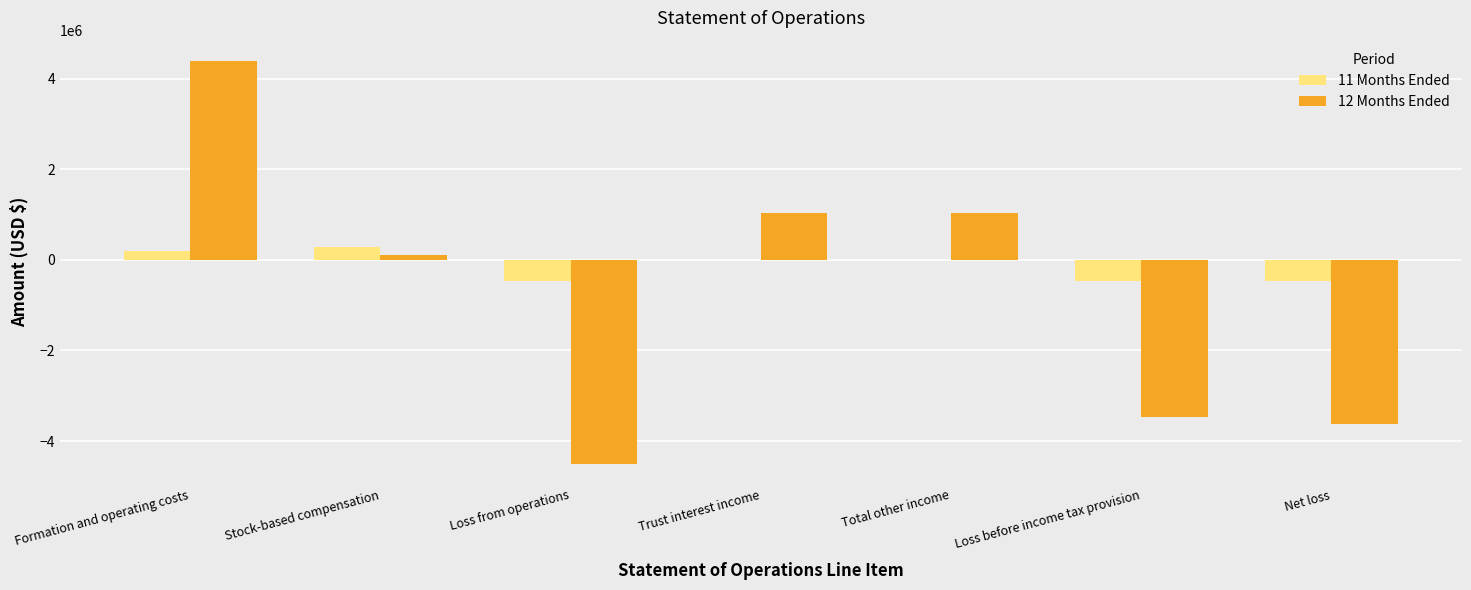

True or false: 11 Months Ended has a value of -834636 at Loss from operations.

False